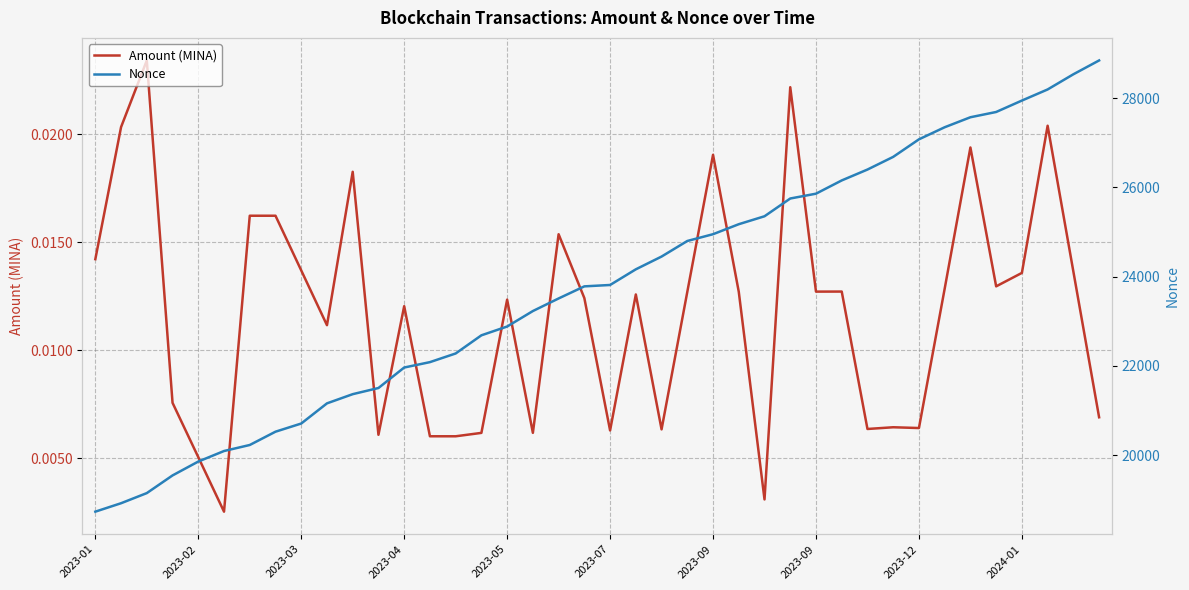

List the series in order of their peak value, lowest first.

Amount (MINA), Nonce